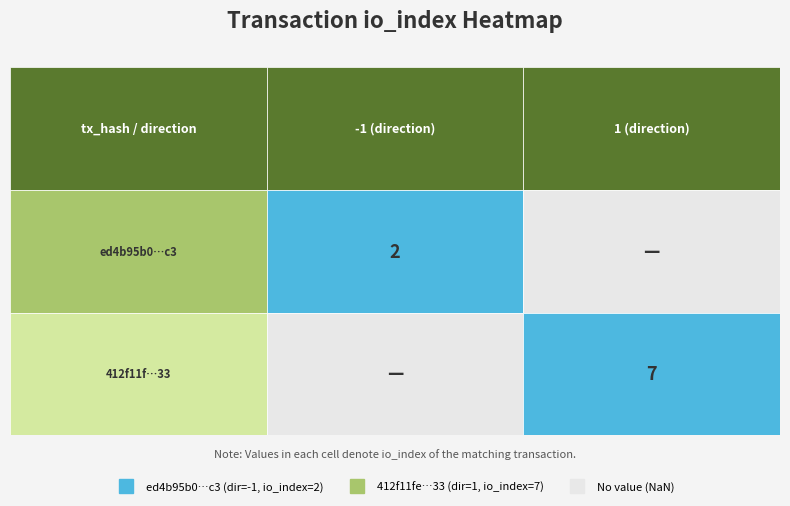

At which category is the sum across all series the highest?

1